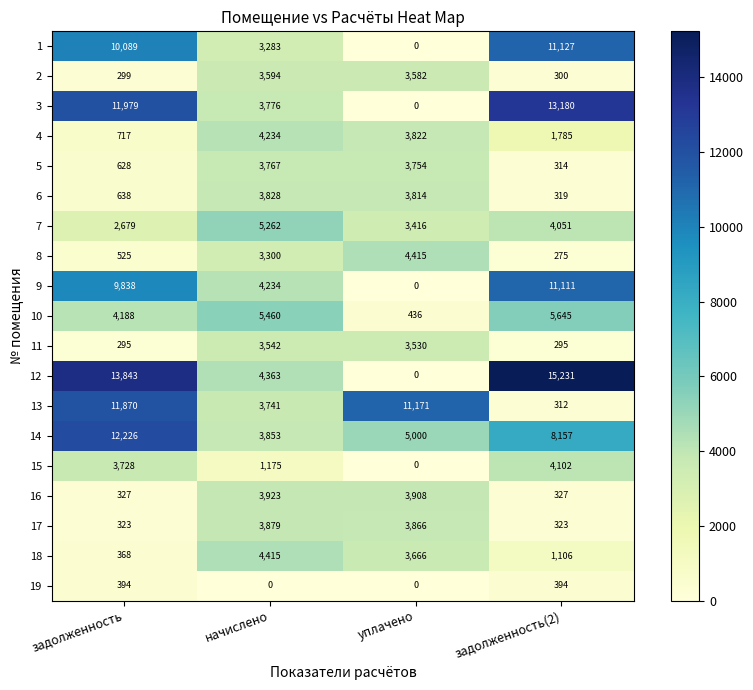

Which series changed the most between начислено and задолженность(2)?

12